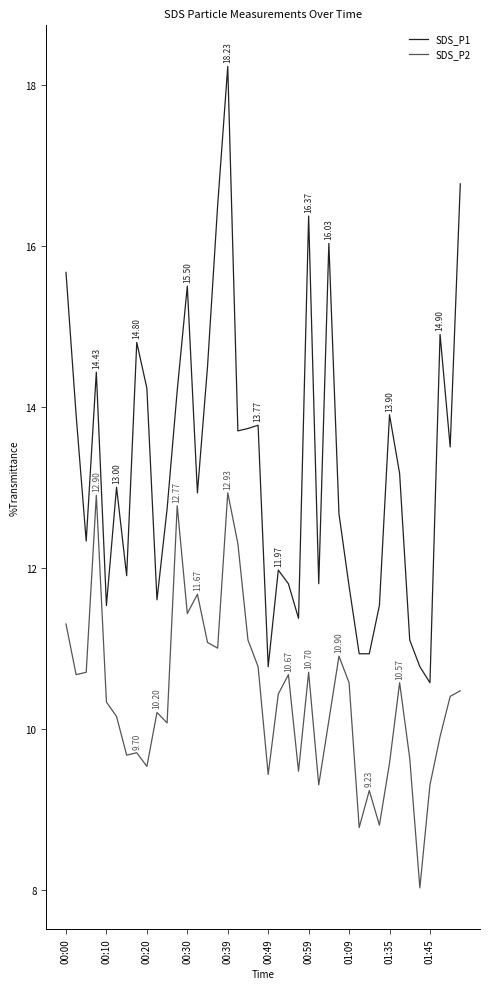

Count the number of data series in this chart.

2